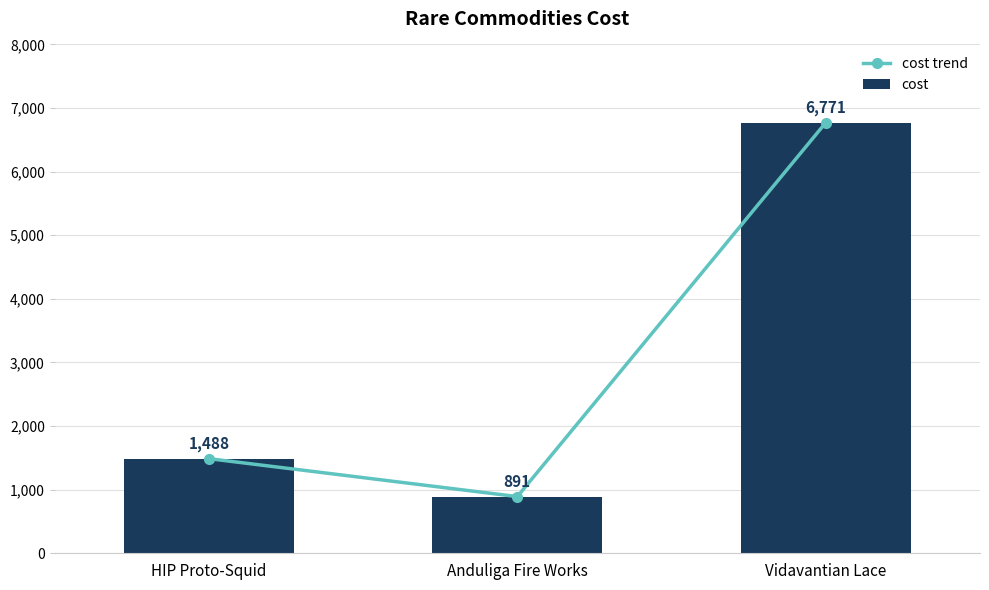

Reading right to left, transcribe all the data shown in this chart.

cost trend: Vidavantian Lace=6771	Anduliga Fire Works=891	HIP Proto-Squid=1488
cost: Vidavantian Lace=6771	Anduliga Fire Works=891	HIP Proto-Squid=1488